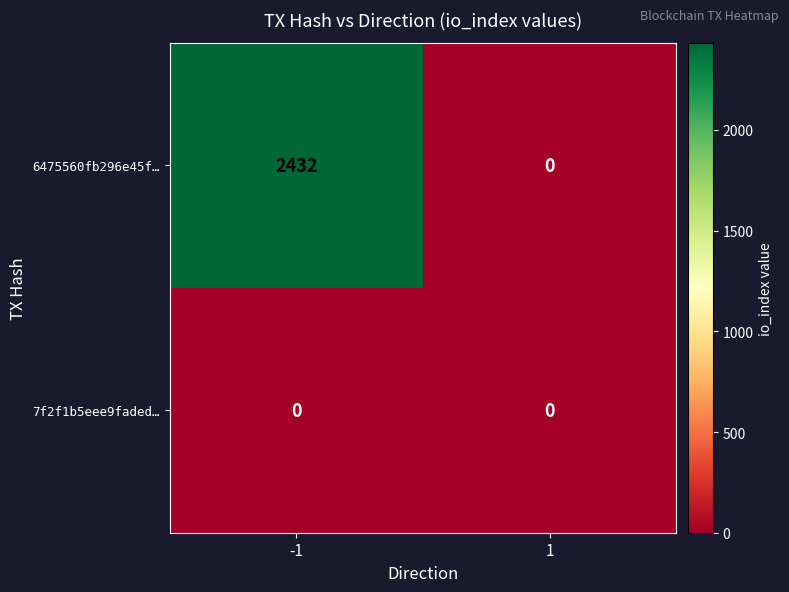

Rank the series by their maximum value, from lowest to highest.

7f2f1b5eee9faded…, 6475560fb296e45f…